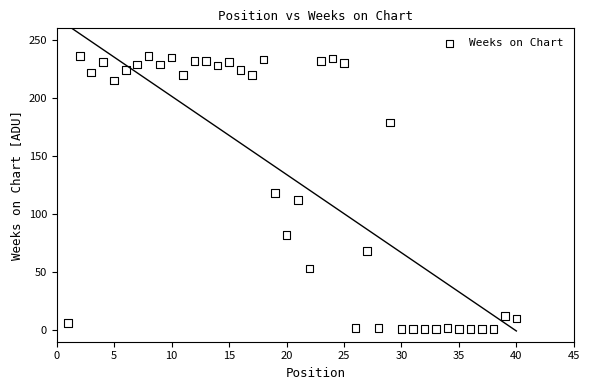

What is the range of X values (max minus min)?

39